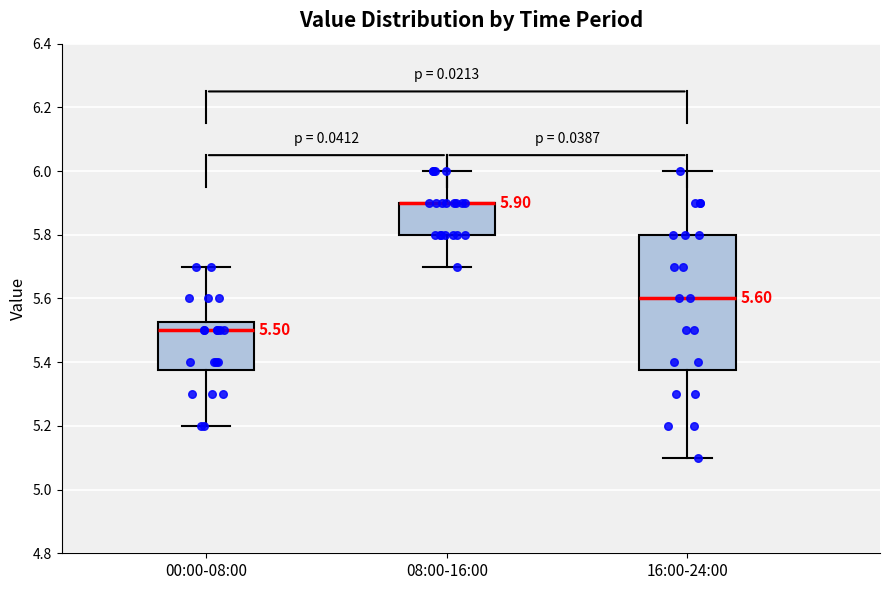

Which box is the tallest, from its lower edge to its upper edge?

16:00-24:00